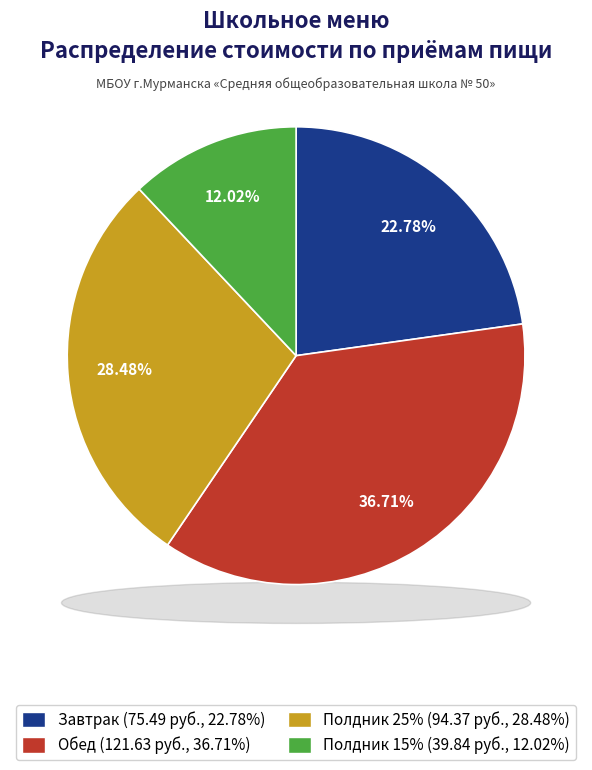

Combined, what portion of the pie is Завтрак and Полдник 25%?

51.3%